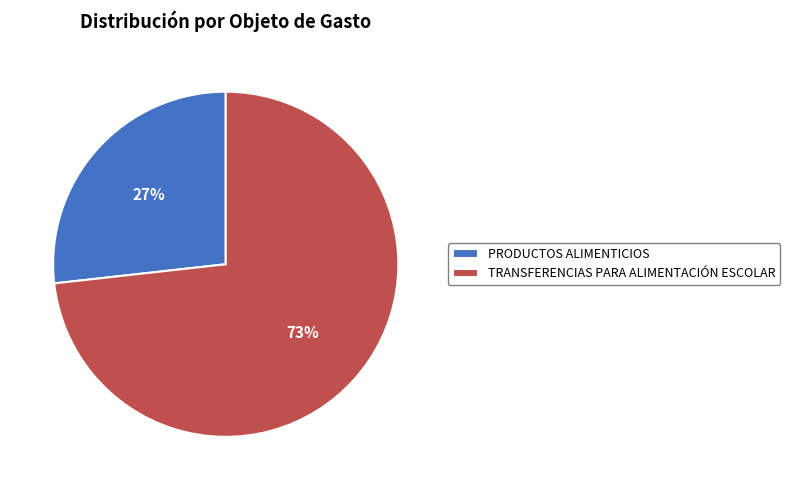

Between PRODUCTOS ALIMENTICIOS and TRANSFERENCIAS PARA ALIMENTACIÓN ESCOLAR, which is larger?

TRANSFERENCIAS PARA ALIMENTACIÓN ESCOLAR